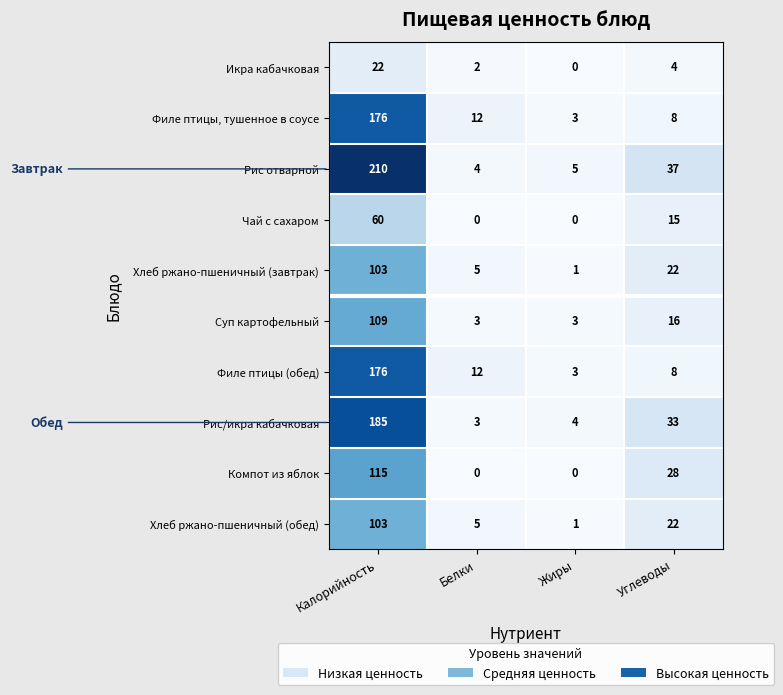

Which series has the widest spread of values?

Рис отварной